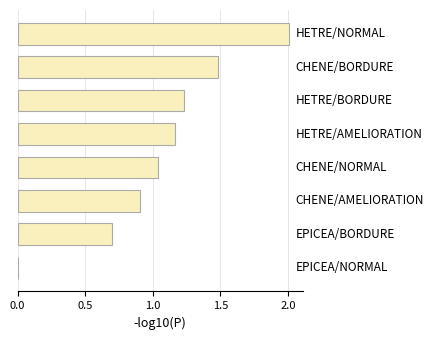

What is the sum of all values?

8.5